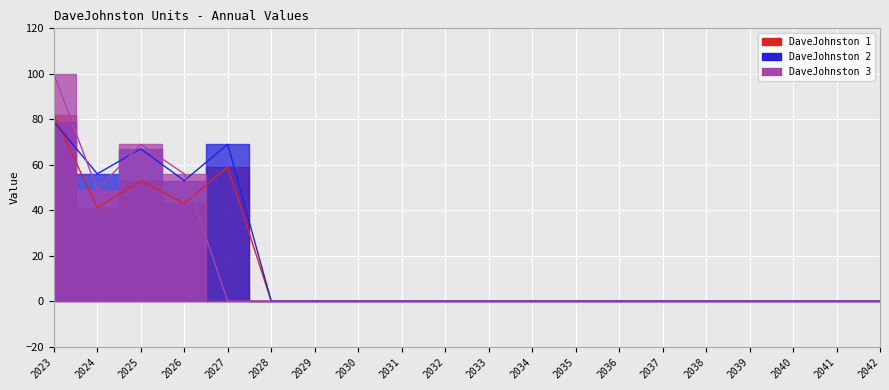

What is the difference between the maximum and minimum values in the DaveJohnston 2 series?

79